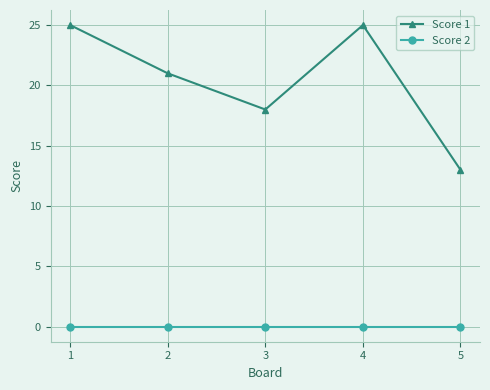

Reading left to right, extract all data points from this chart.

Score 1: 1=25	2=21	3=18	4=25	5=13
Score 2: 1=0	2=0	3=0	4=0	5=0